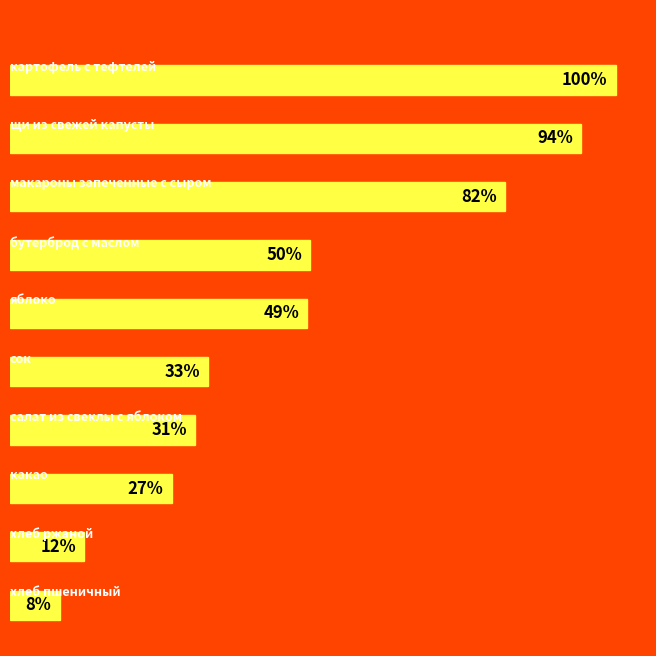

Does the chart contain stacked bars?

No